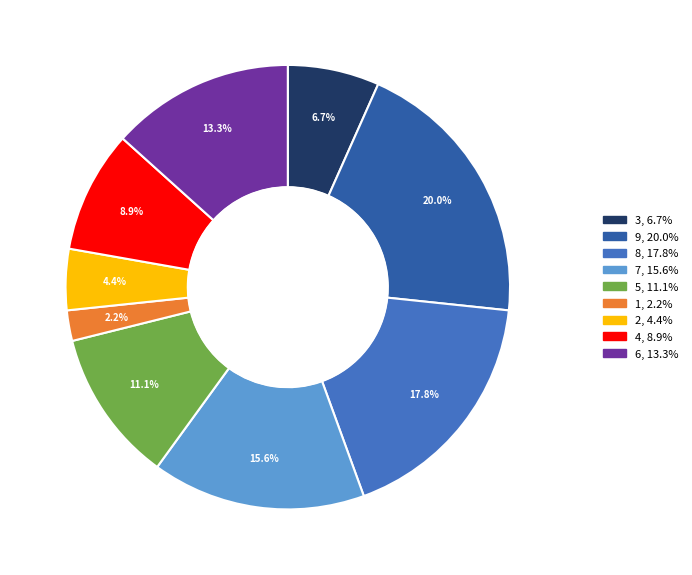

Rank the categories by value from lowest to highest.

1, 2, 3, 4, 5, 6, 7, 8, 9